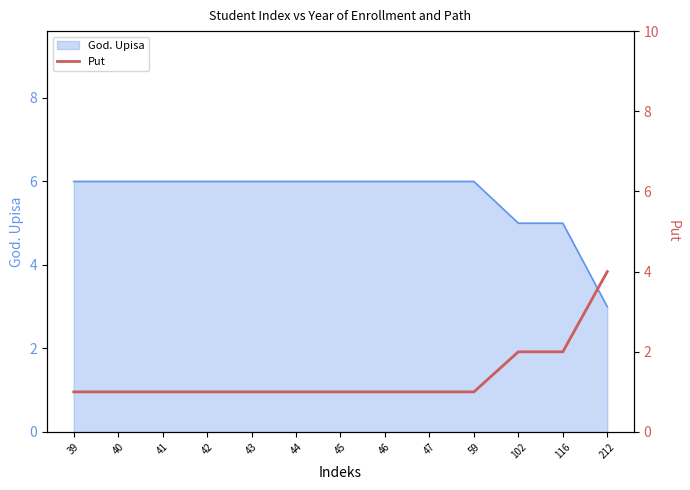

True or false: there are more than 0 points higher than both neighbors.

False